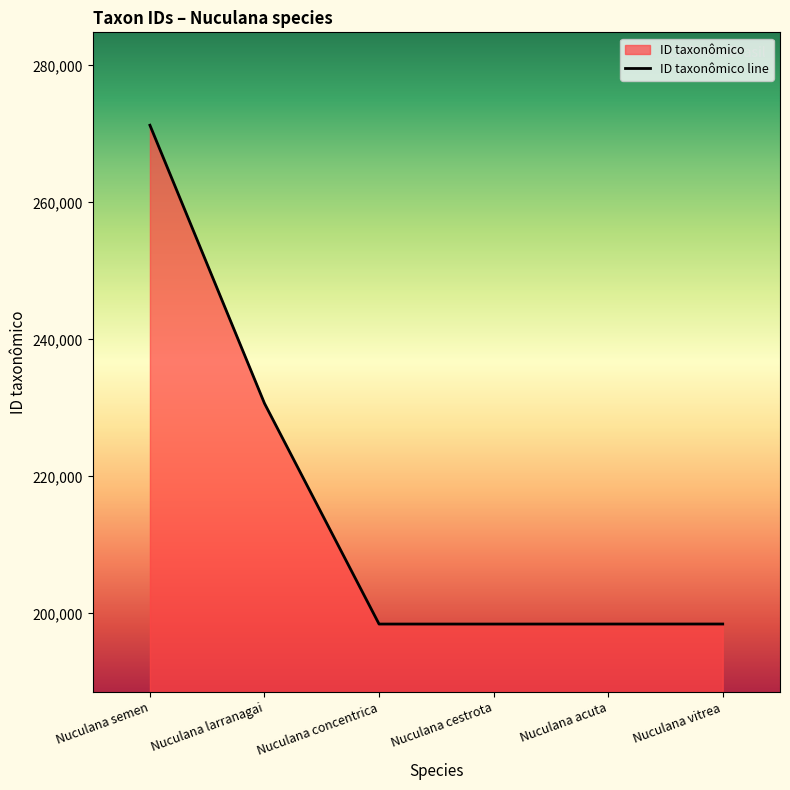

How many lines are shown in the chart?

1